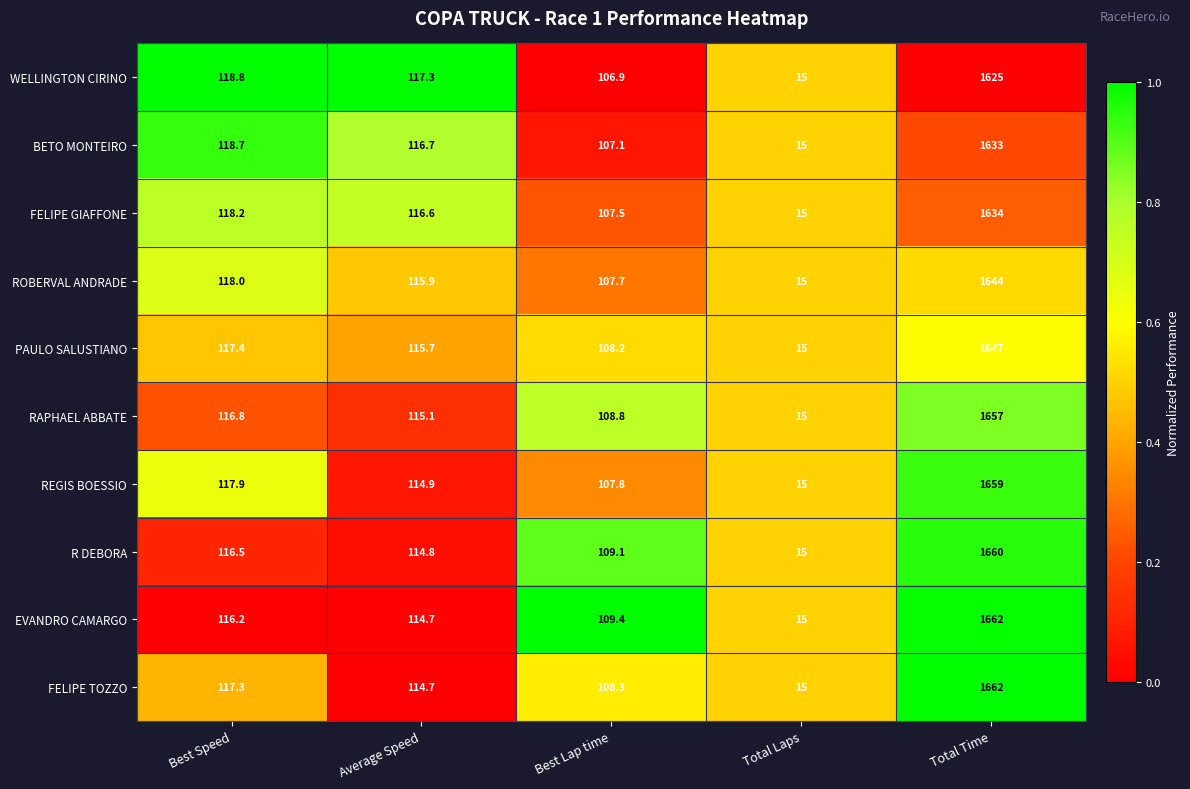

Where is FELIPE GIAFFONE nearest to the value 824?

Best Speed